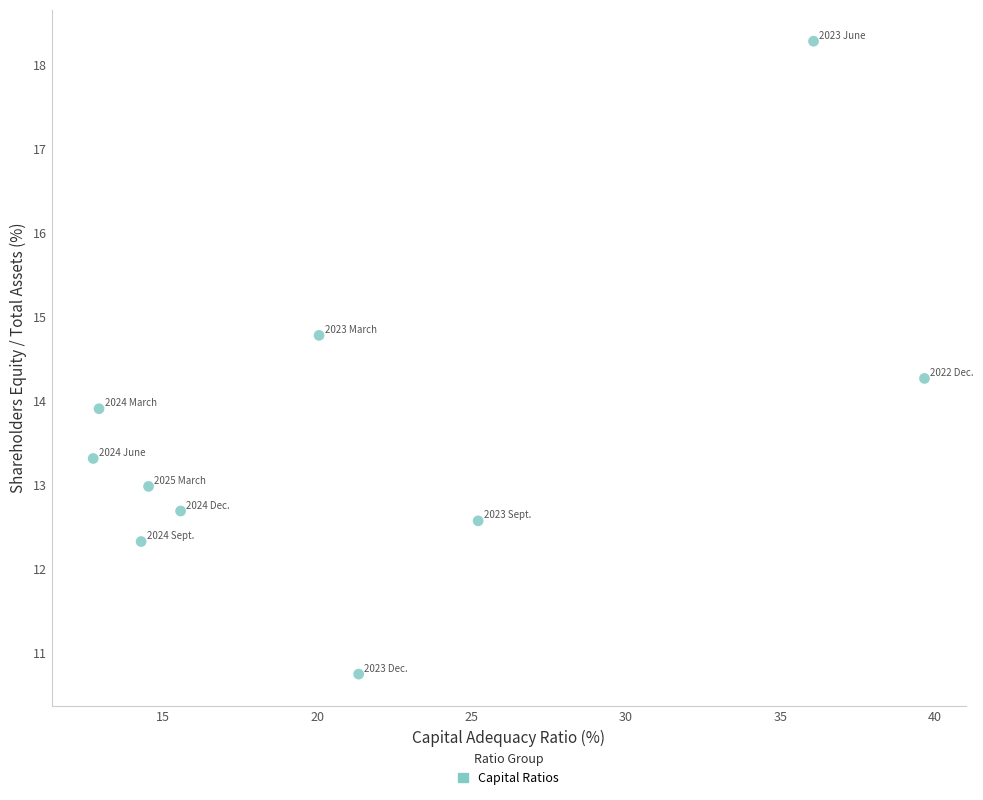

What is the range of X values (max minus min)?

26.9